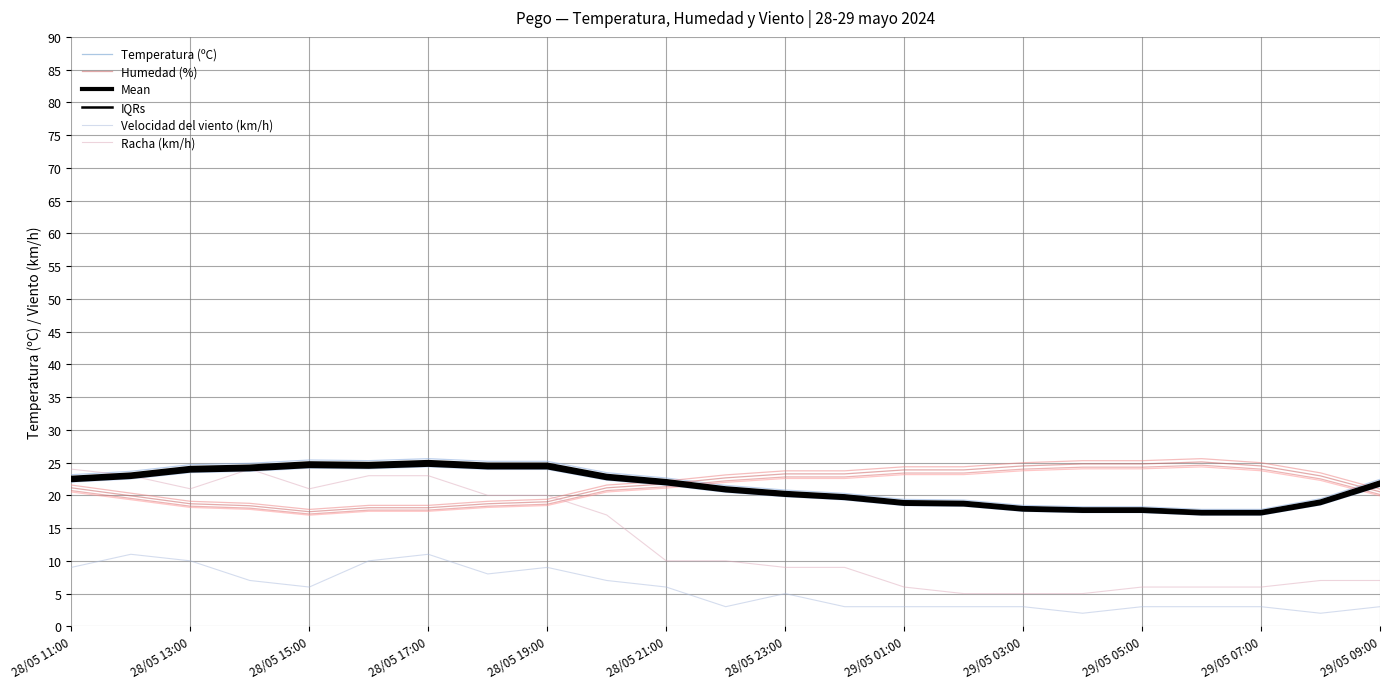

True or false: Temperatura (ºC) has a value of 30.9 at 29/05 03:00.

False